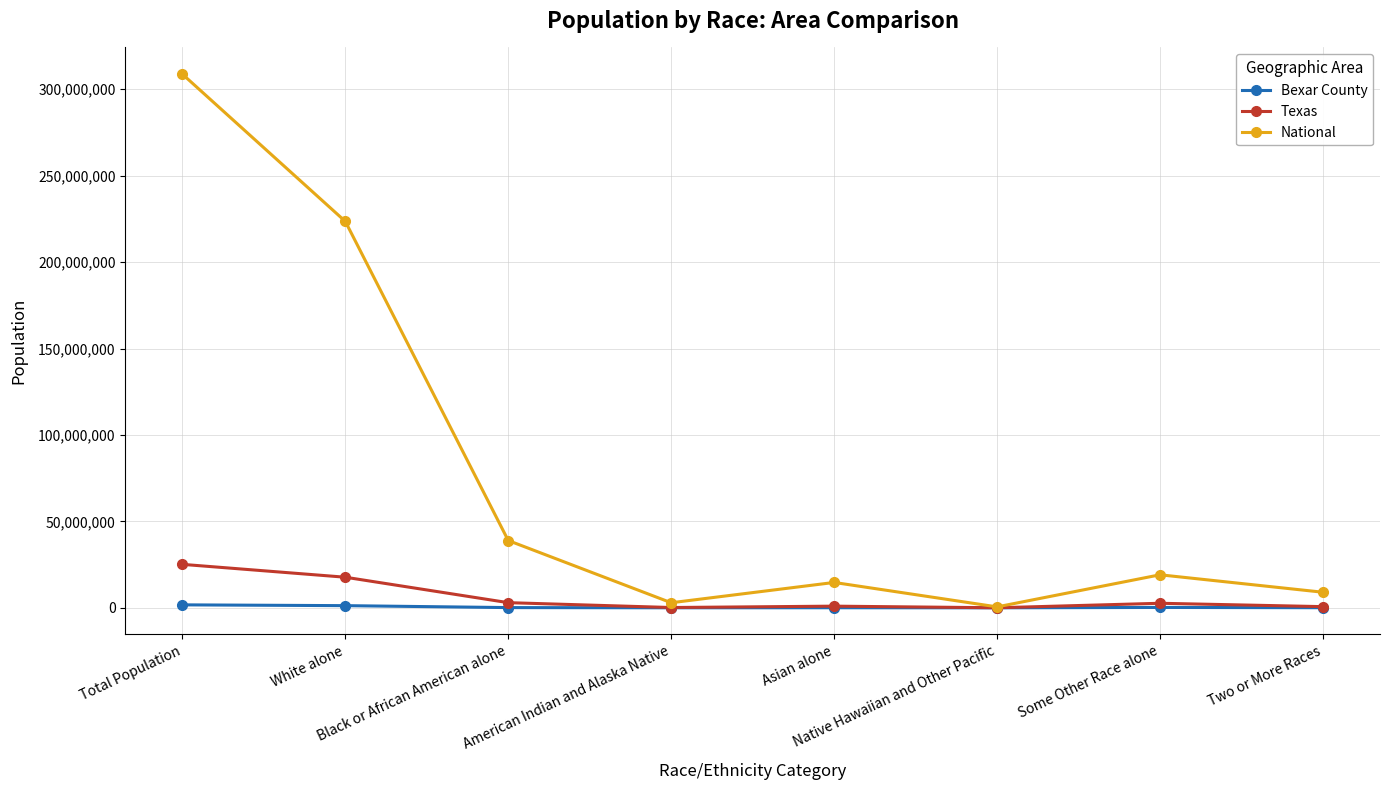

How many data points does each series have?

8